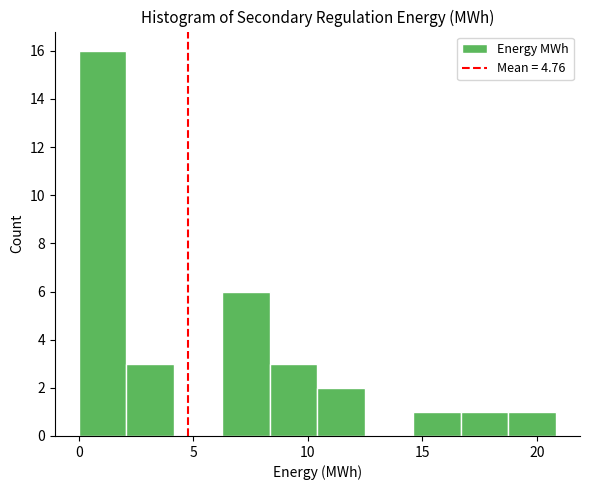

Reading left to right, transcribe this chart: for each bar, give the range it covers on the x-axis and its height. Neither the bar edges nor the heights are printed on the chart, so give them approximately, as read against the axes.

0.0 to 2.0: 16
2.0 to 4.0: 3
4.0 to 6.5: 0
6.5 to 8.5: 6
8.5 to 10.5: 3
10.5 to 12.5: 2
12.5 to 14.5: 0
14.5 to 16.5: 1
16.5 to 19.0: 1
19.0 to 21.0: 1